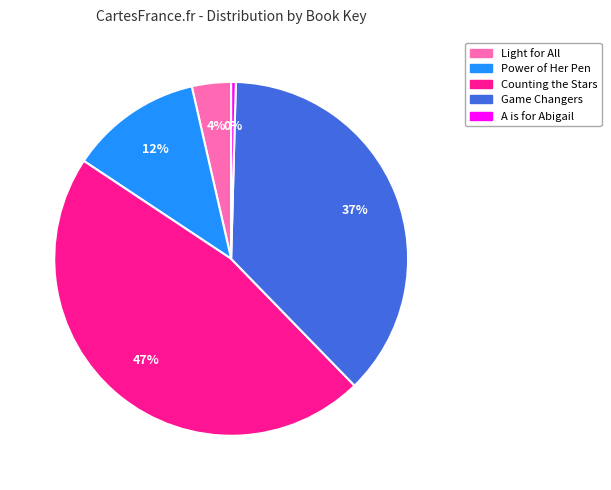

Approximately how many times larger is the value at Counting the Stars compared to A is for Abigail?

110.1